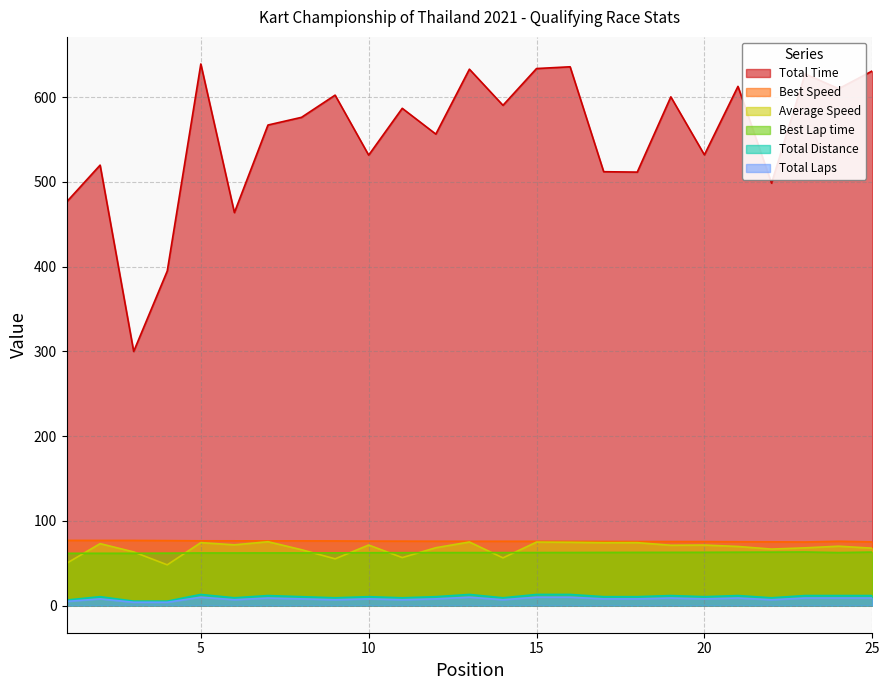

Which series has the largest total across all categories?

Total Time